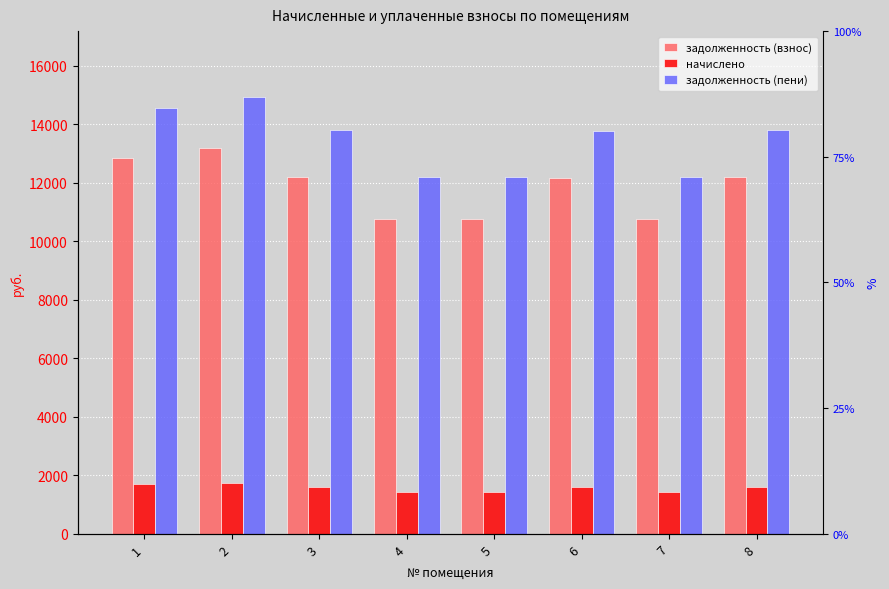

Reading left to right, extract all data points from this chart.

задолженность (взнос): 1=12865.7	2=13199.5	3=12198.0	4=10759.9	5=10759.9	6=12172.3	7=10759.9	8=12198.0
начислено: 1=1704.4	2=1748.6	3=1616.0	4=1425.4	5=1425.4	6=1612.6	7=1425.4	8=1616.0
задолженность (пени): 1=14570.1	2=14948.2	3=13814.0	4=12185.3	5=12185.3	6=13784.9	7=12185.3	8=13814.0